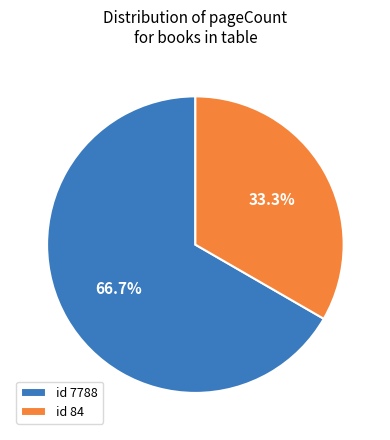

Rank the categories by value from lowest to highest.

id 84, id 7788